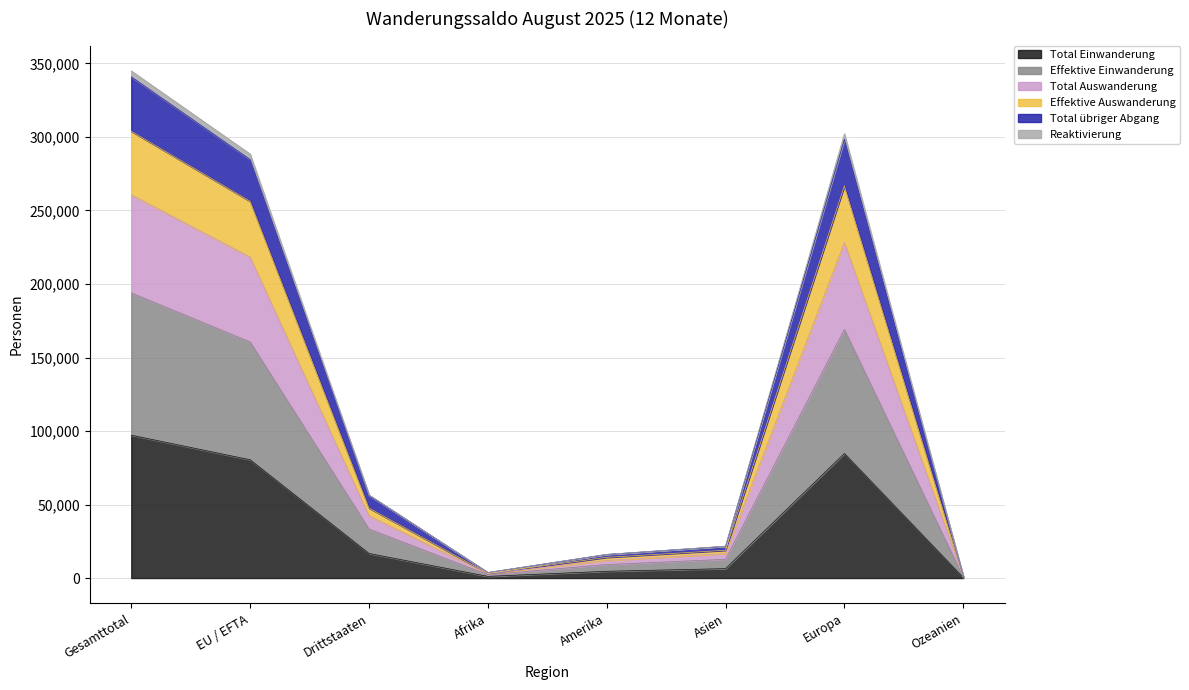

What is the sum of all Total Einwanderung values?

291504